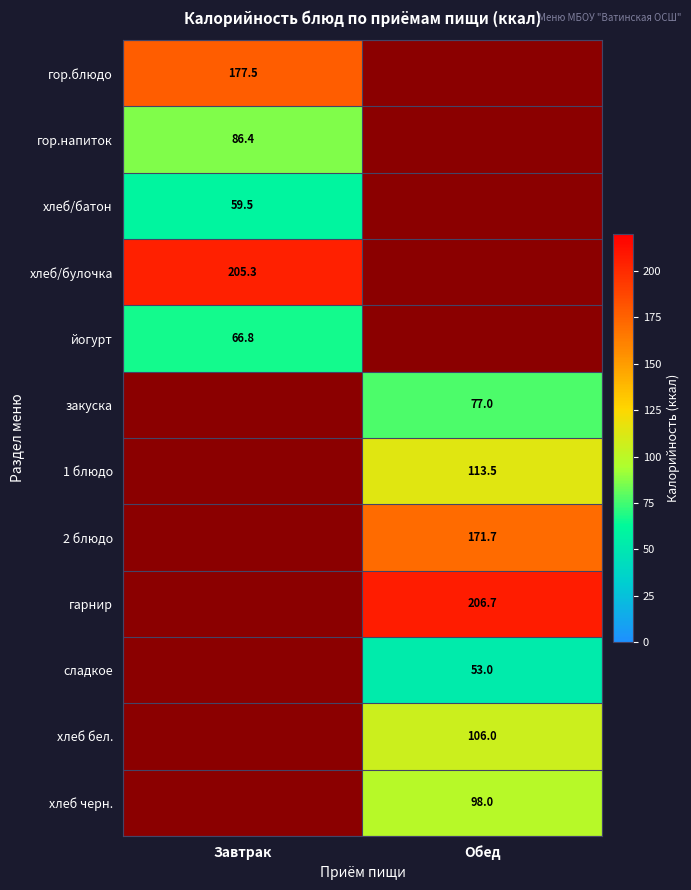

Is it true that закуска equals 77.0 at Обед?

True